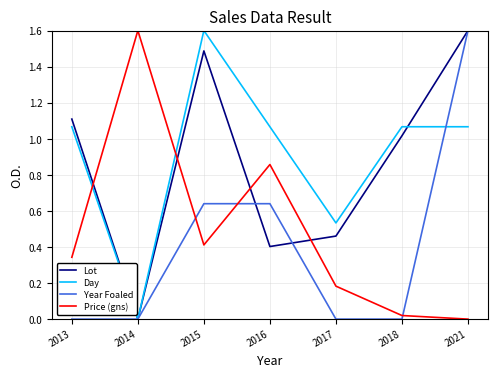

Which category has the highest value in the Year Foaled series?

2021